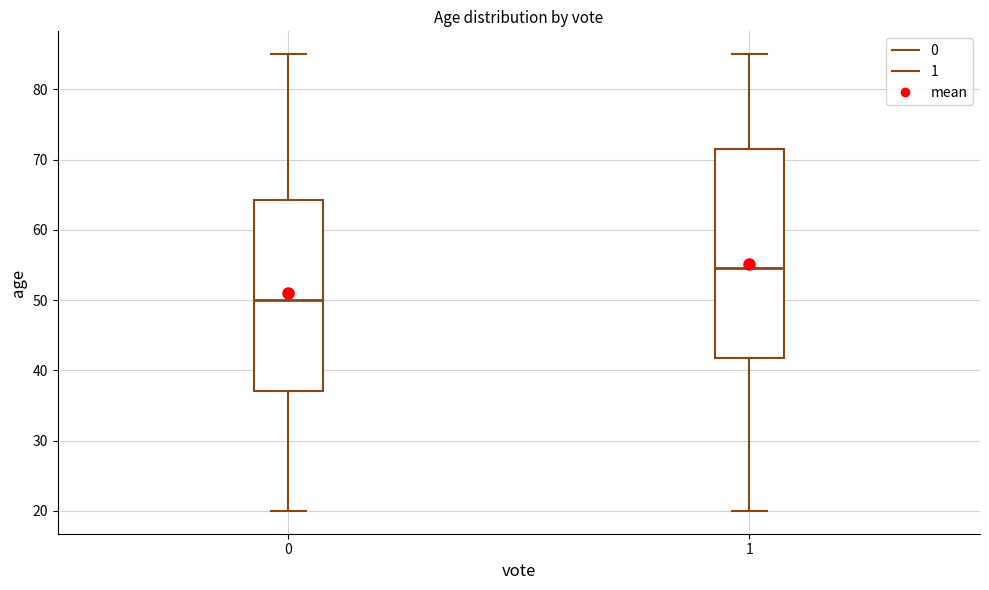

Where does the lower whisker of the box at x = 0 end on the y-axis? The values are not printed on the chart, so give them approximately, as read against the axis.

20